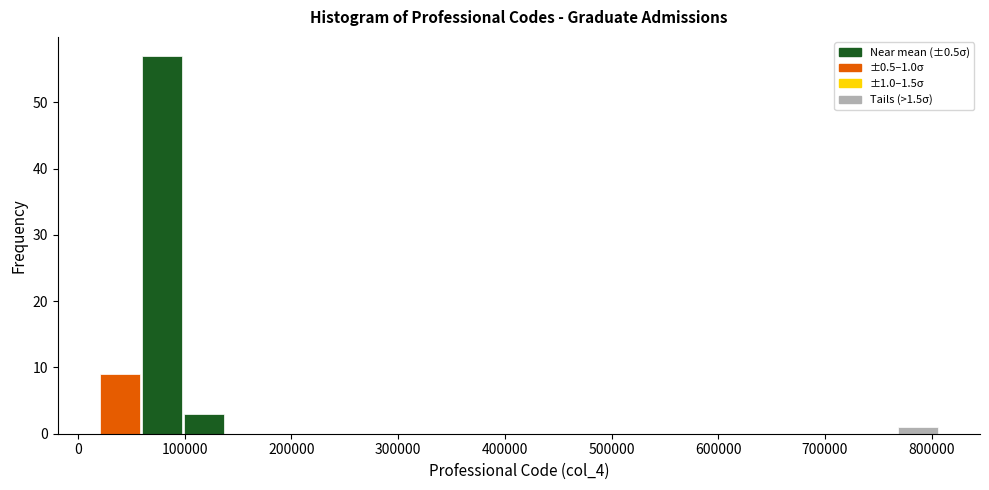

Around what value on the x-axis is the tallest bar? Give the approximate position of its centre, as read against the axis.

80000